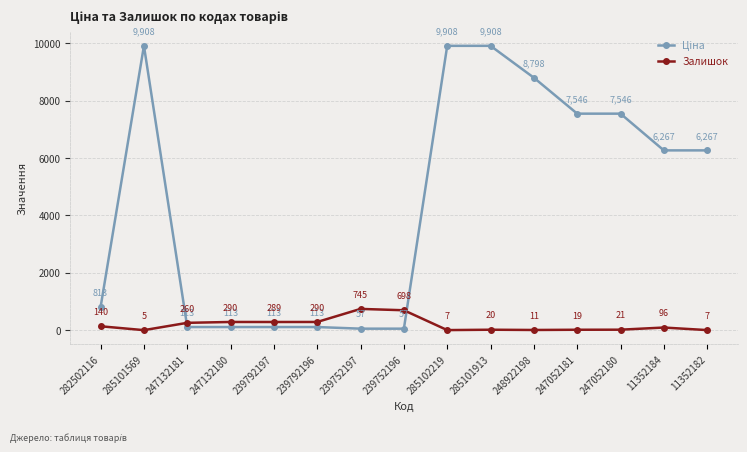

What is the sum of all Залишок values?

2898.0